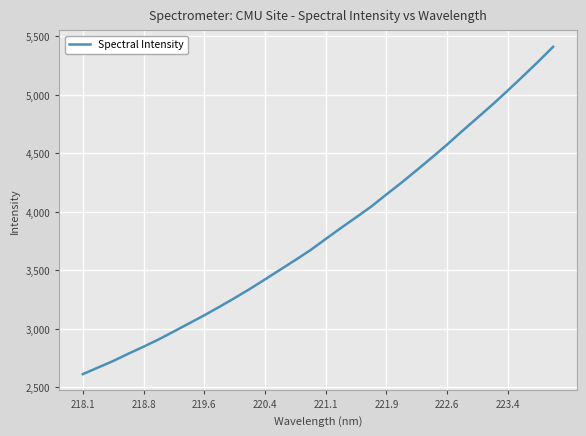

What is the minimum value shown in the chart?

2614.0